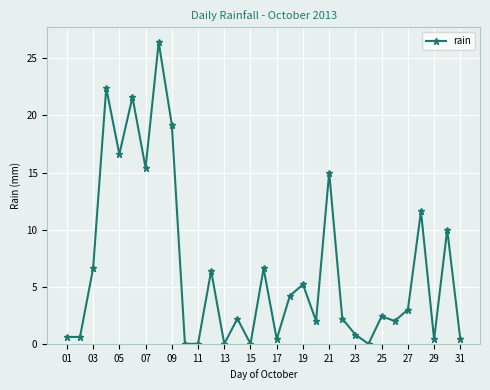

What is the maximum value shown in the chart?

26.4